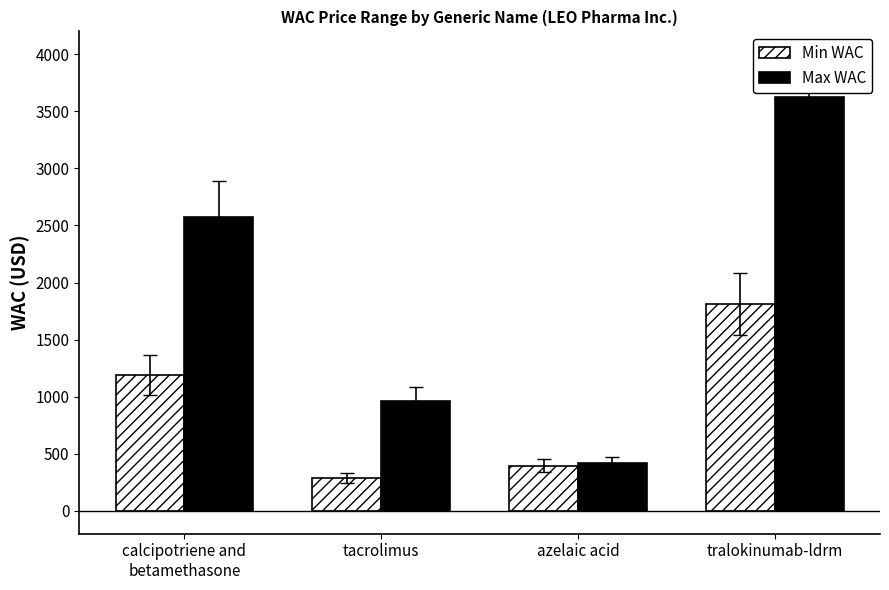

At which label does Max WAC first exceed 2577?

calcipotriene and
betamethasone